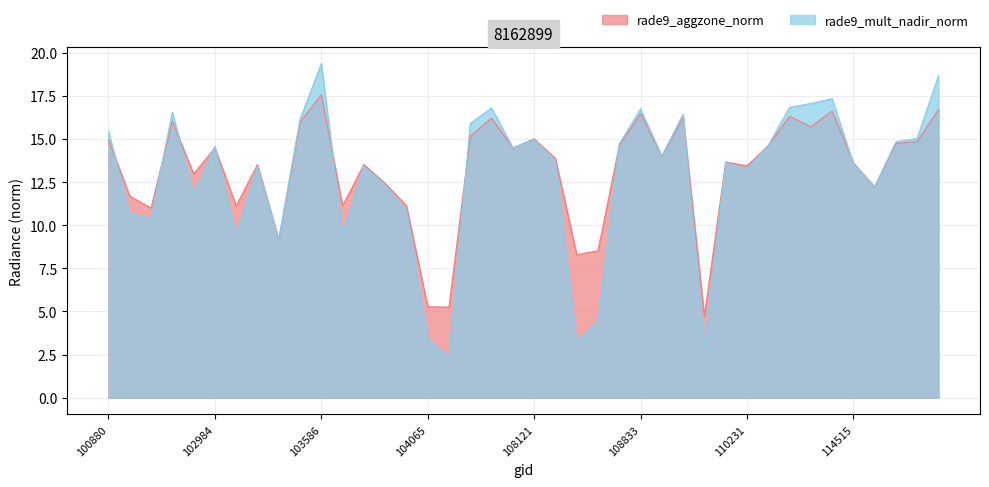

How many categories are shown in the chart?

40